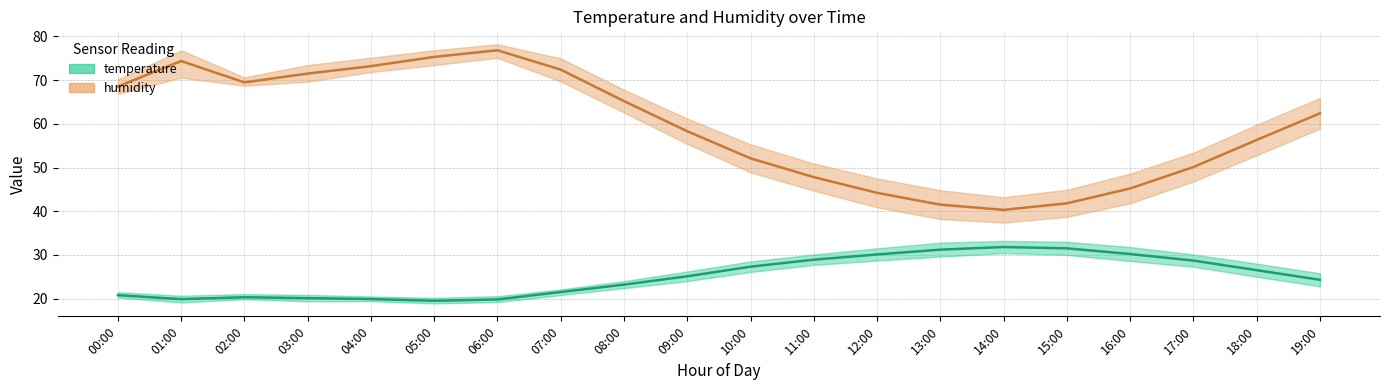

Is this an area chart (filled region under the line)?

No